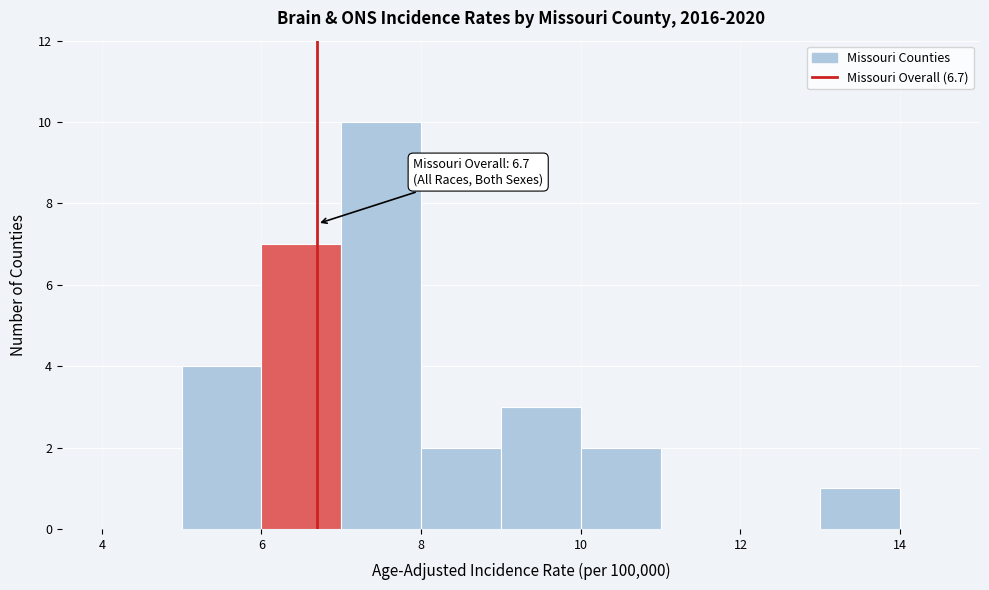

Over which range of the x-axis is the bar tallest?

7 to 8